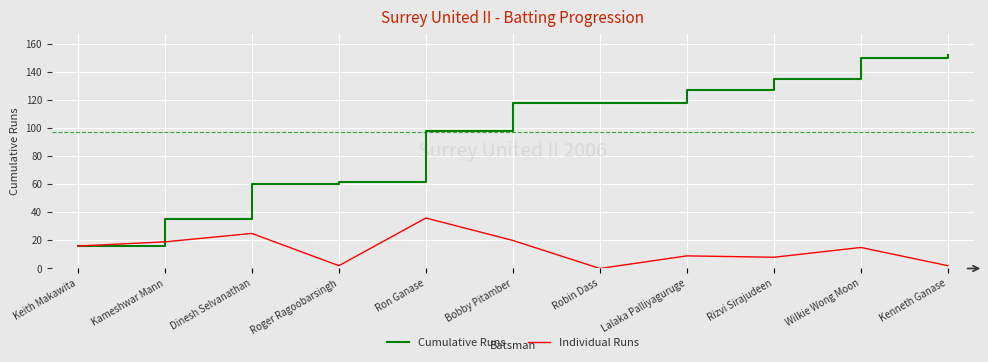

Where is Cumulative Runs nearest to the value 84?

Ron Ganase